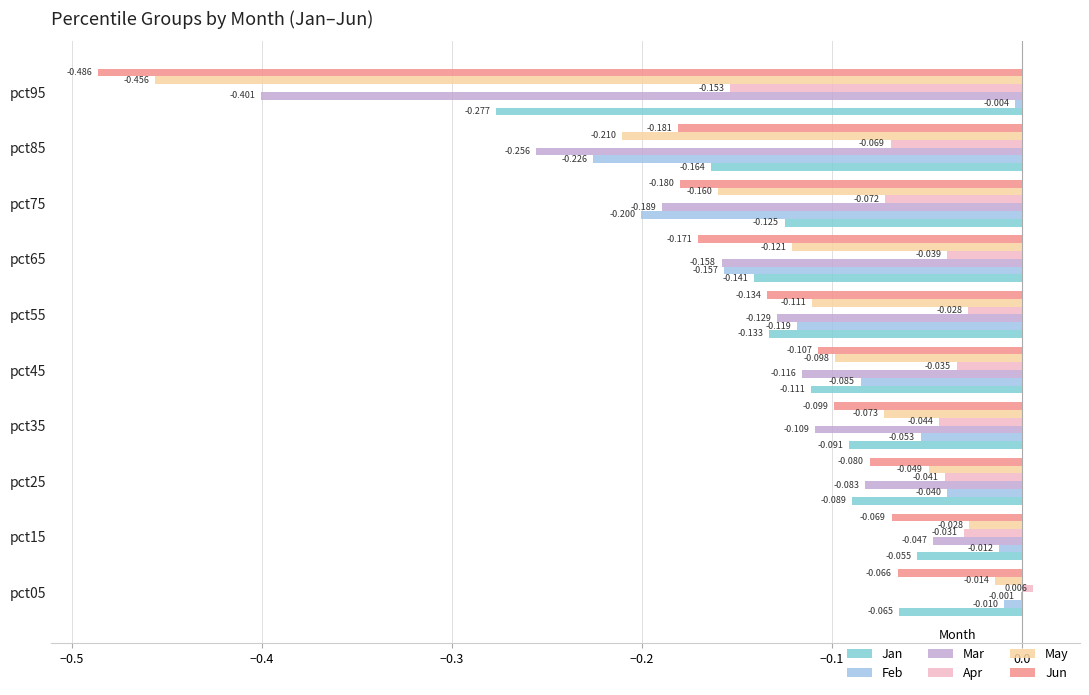

At which category is the sum across all series the highest?

pct05